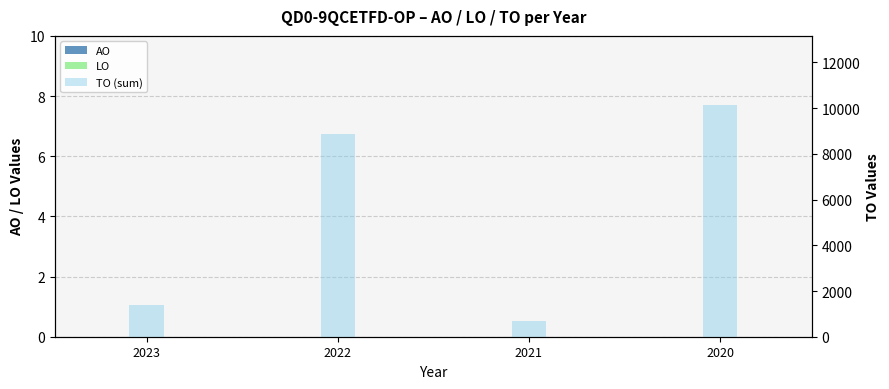

Between 2020 and 2022, which is larger?

2020